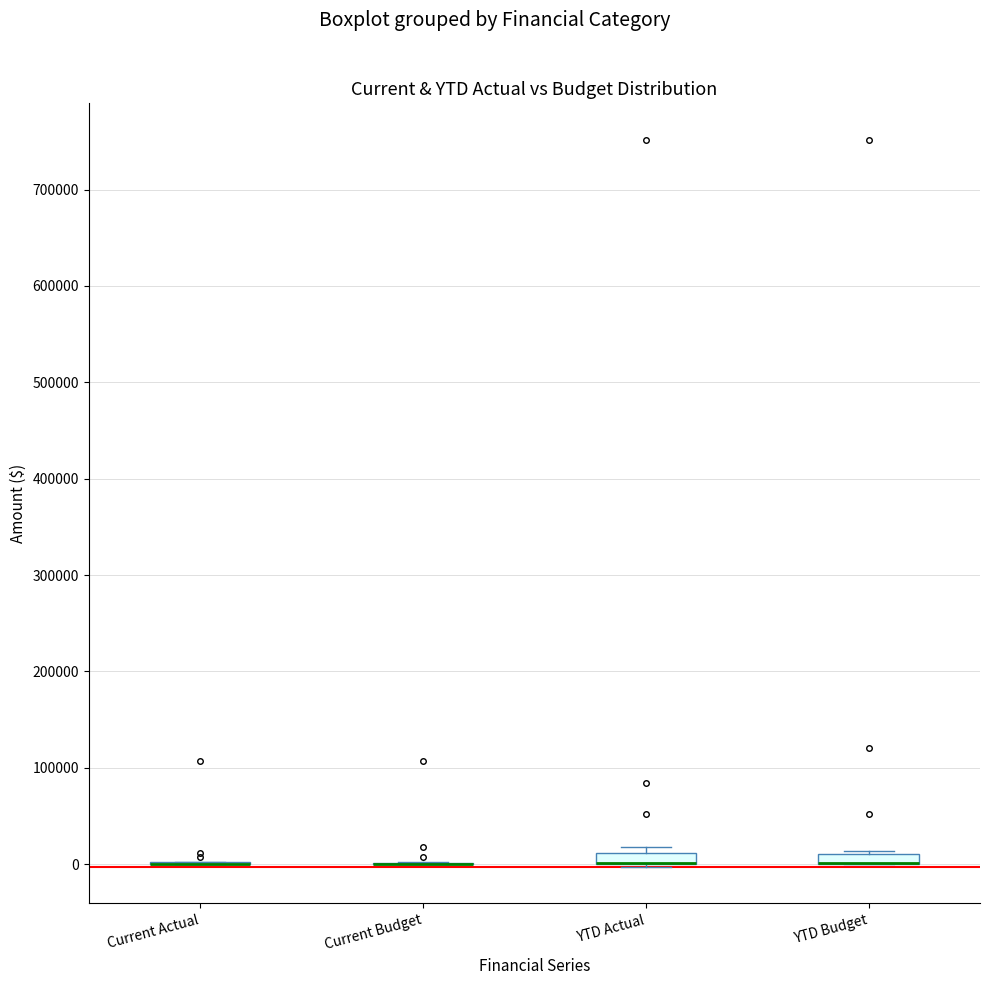

Where is the lower edge of the box for YTD Budget on the y-axis? The values are not printed on the chart, so give them approximately, as read against the axis.

0